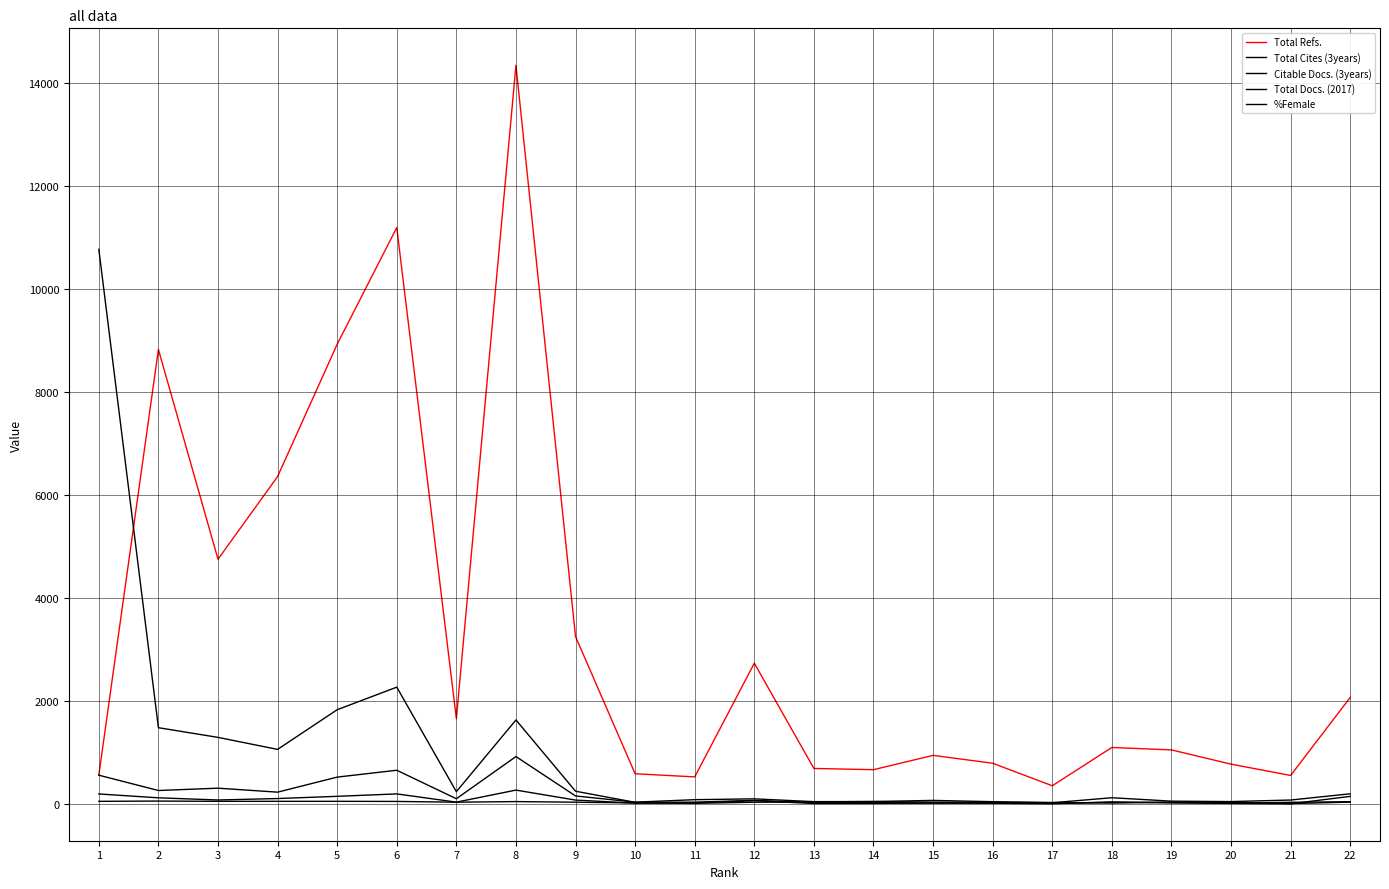

True or false: Total Docs. (2017) has a value of 31 at 3.

False